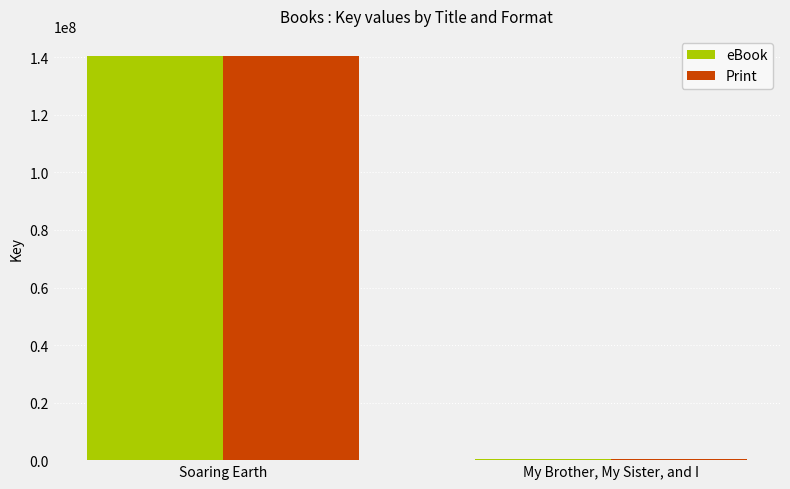

Which label corresponds to the largest value in the chart?

Soaring Earth